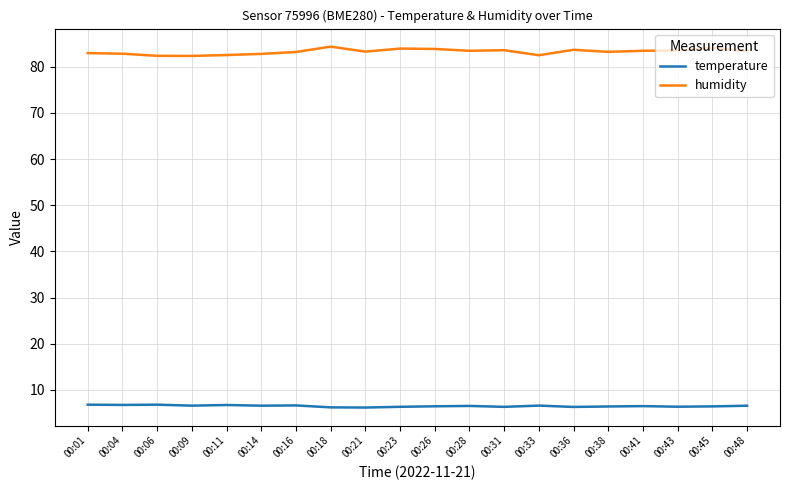

True or false: humidity and temperature cross at least once.

False